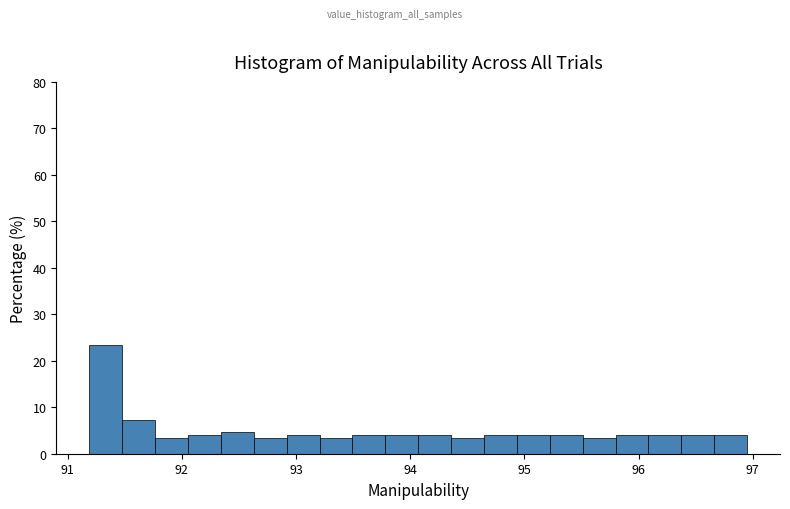

Around what value on the x-axis is the tallest bar? Give the approximate position of its centre, as read against the axis.

91.3